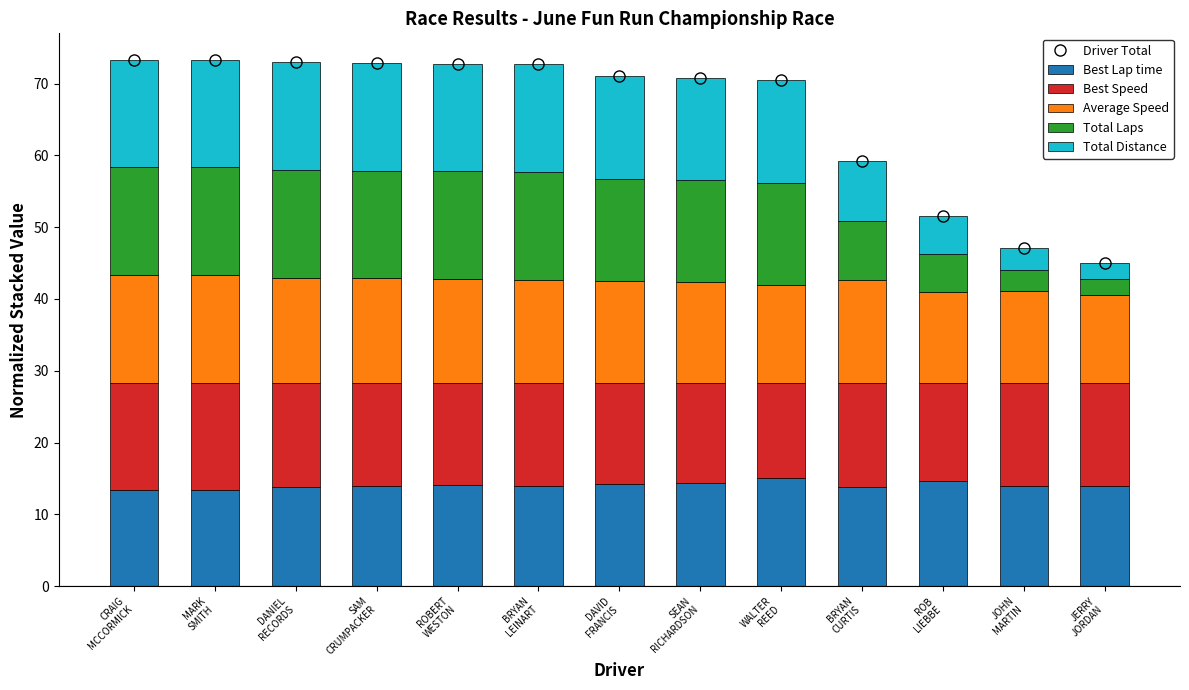

Reading left to right, extract all data points from this chart.

Driver Total: 73.3	73.3	72.9	72.9	72.8	72.7	71.0	70.8	70.4	59.1	51.5	47.1	45.0
Best Lap time: 13.3	13.3	13.8	13.9	14.0	14.0	14.2	14.4	15.0	13.8	14.6	14.0	13.9
Best Speed: 15.0	15.0	14.5	14.4	14.3	14.3	14.1	13.9	13.3	14.5	13.7	14.3	14.4
Average Speed: 15.0	15.0	14.7	14.6	14.5	14.4	14.2	14.0	13.6	14.4	12.7	12.8	12.2
Total Laps: 15.0	15.0	15.0	15.0	15.0	15.0	14.2	14.2	14.2	8.2	5.2	3.0	2.2
Total Distance: 15.0	15.0	15.0	15.0	15.0	15.0	14.3	14.3	14.3	8.2	5.2	3.0	2.2